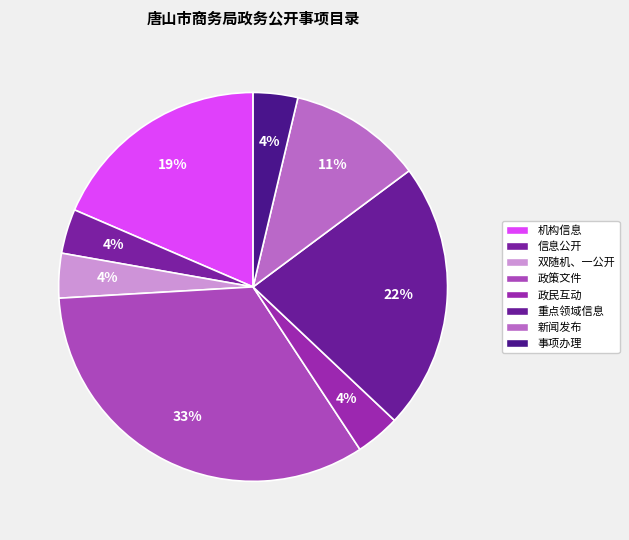

How many segments does this pie chart have?

8